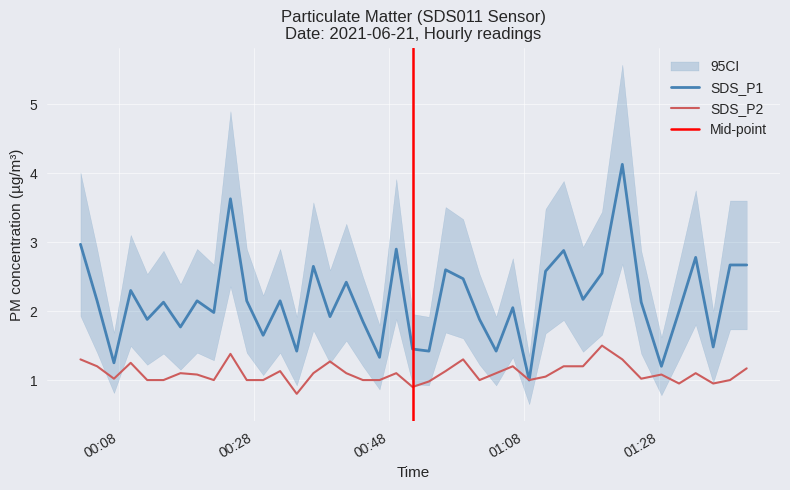

True or false: SDS_P2 and SDS_P1 intersect in this chart.

False